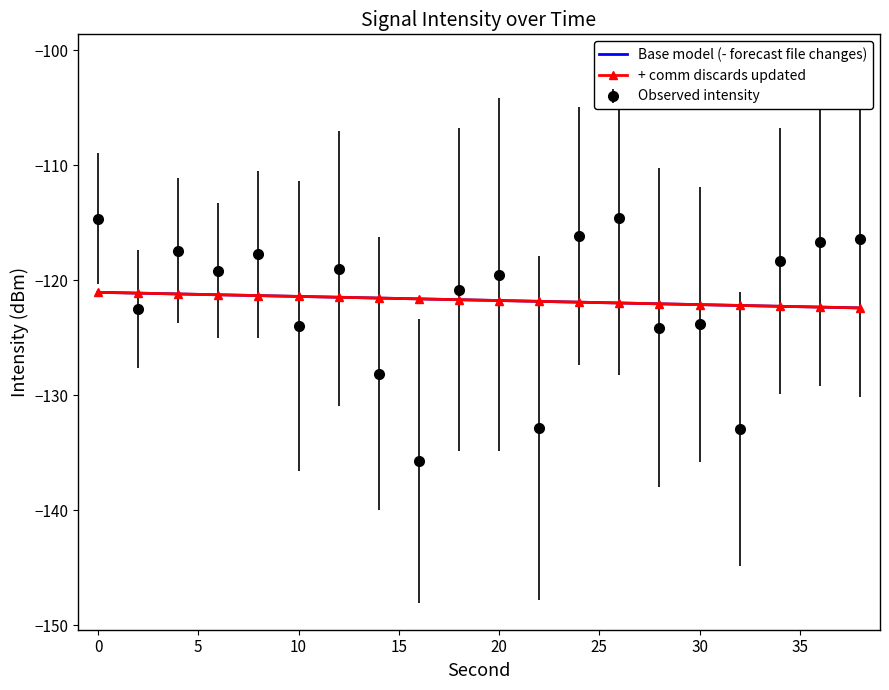

Where is the data nearest to the value -125?

28